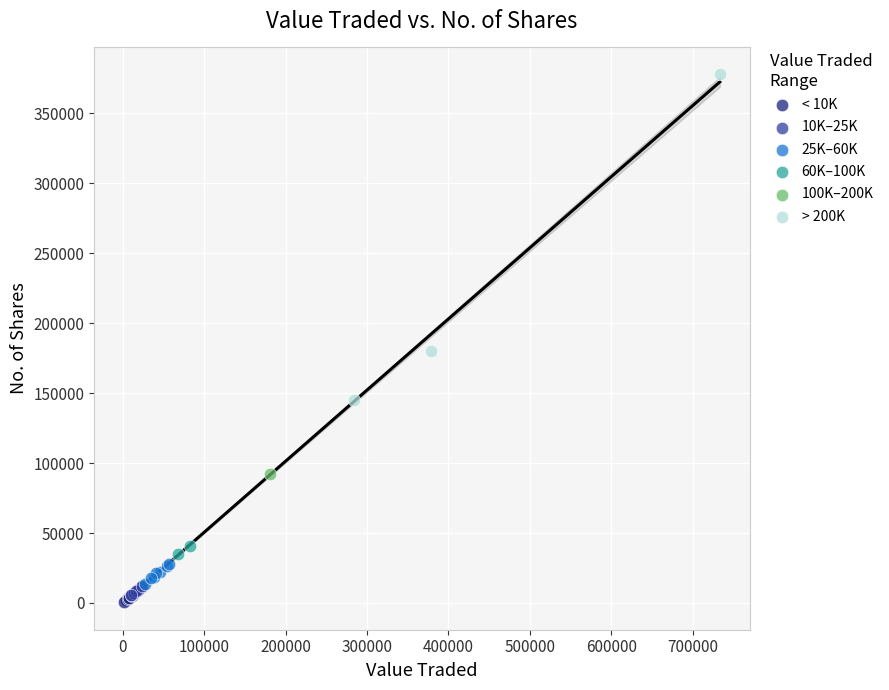

What are all the series names shown in the legend?

< 10K, 10K–25K, 25K–60K, 60K–100K, 100K–200K, > 200K